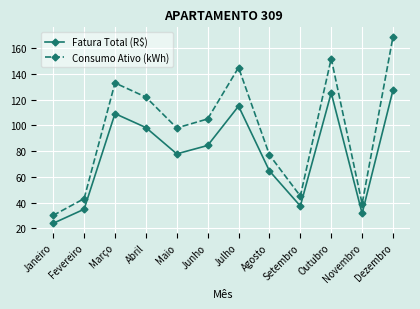

What is the approximate value of Consumo Ativo (kWh) at Dezembro?

169.0